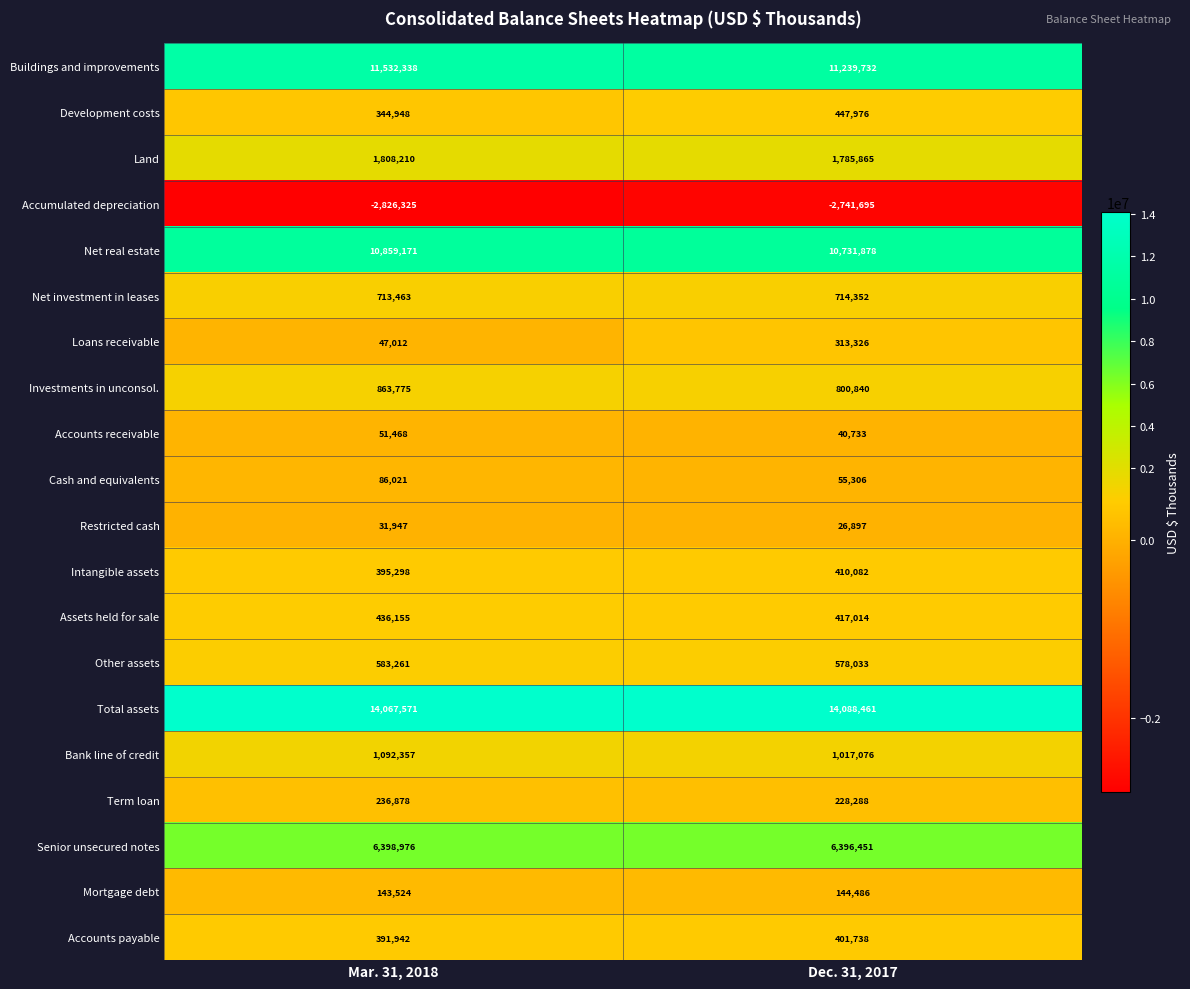

At how many categories does at least one series exceed 11831028?

2